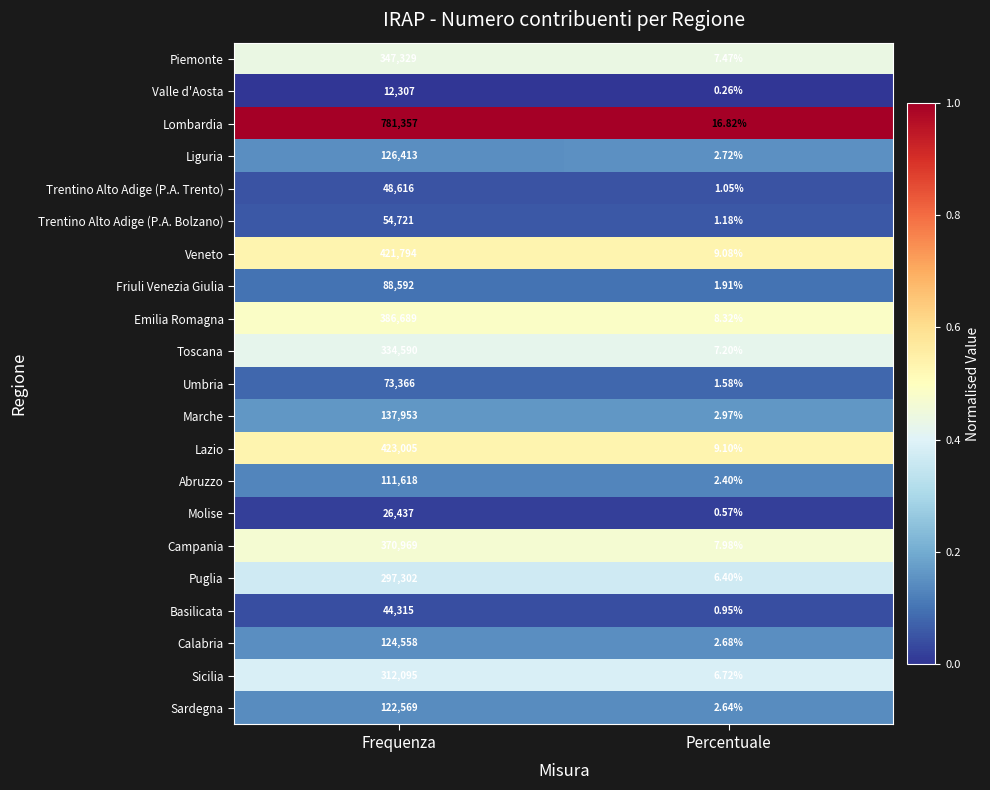

Which category has the lowest value across all series?

Percentuale